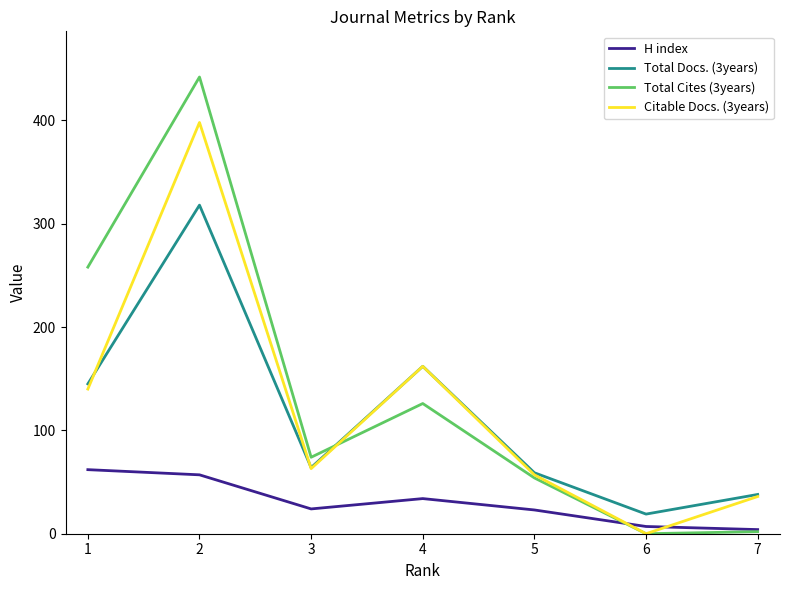

Count the number of data series in this chart.

4